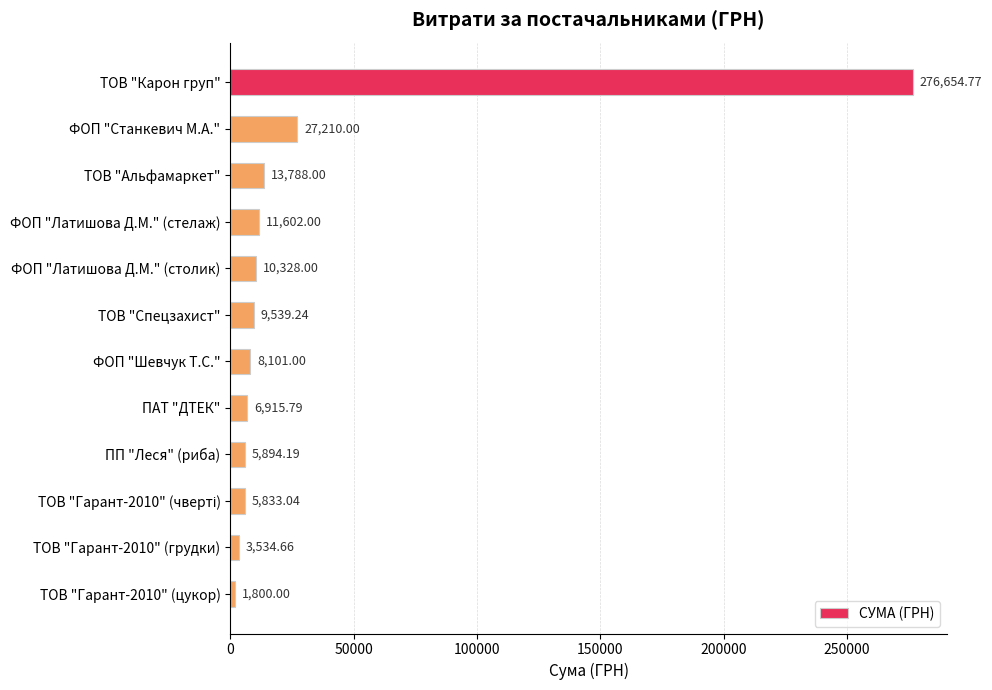

How many categories are shown in the chart?

12